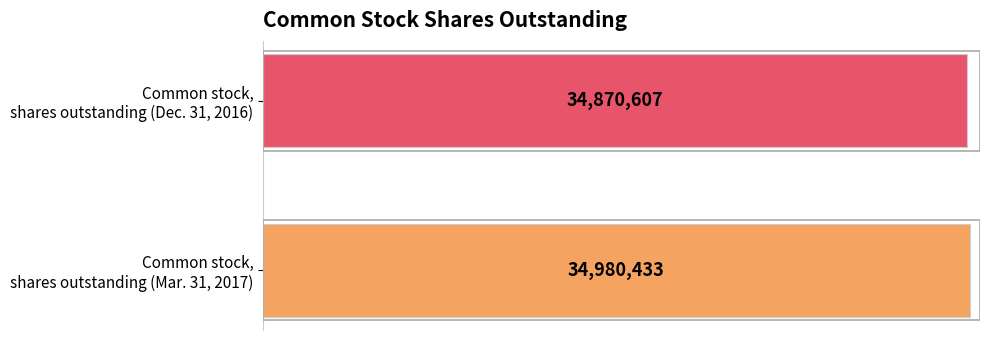

What is the minimum value shown in the chart?

34870607